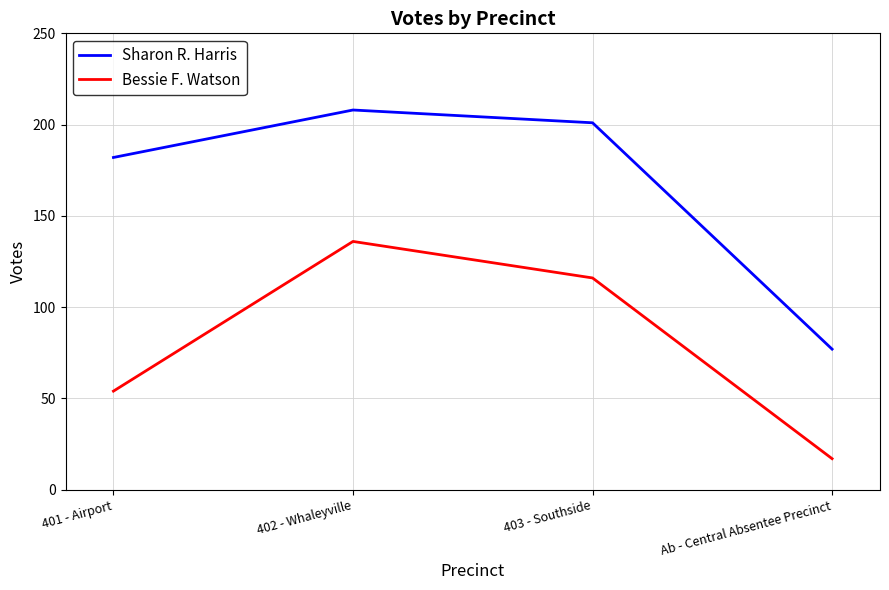

The value of Bessie F. Watson at 401 - Airport is 75. True or false?

False